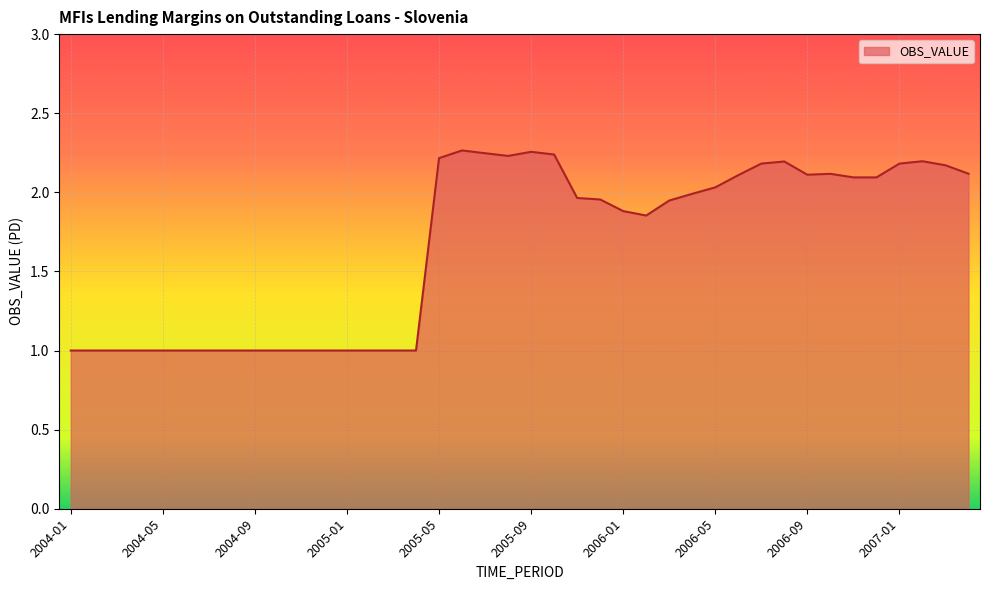

What is the difference between the maximum and minimum values?

1.3